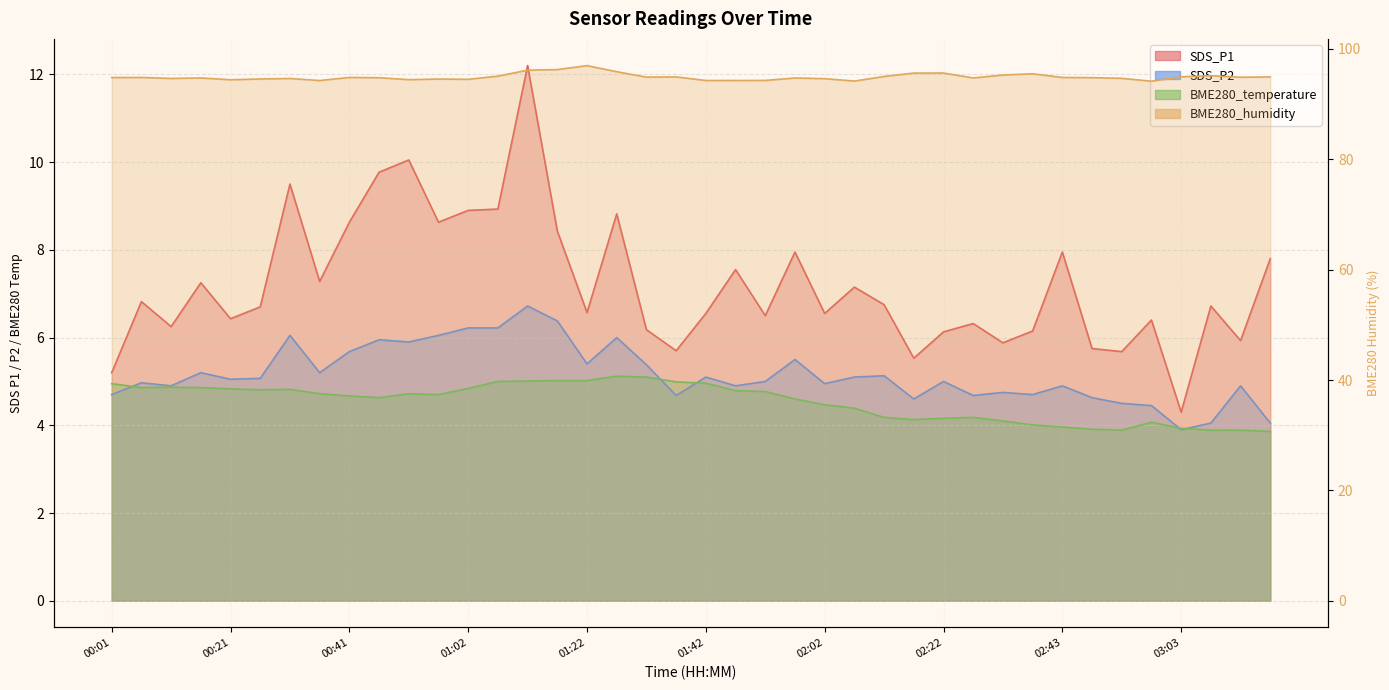

What is the highest value of the BME280_temperature series?

5.1